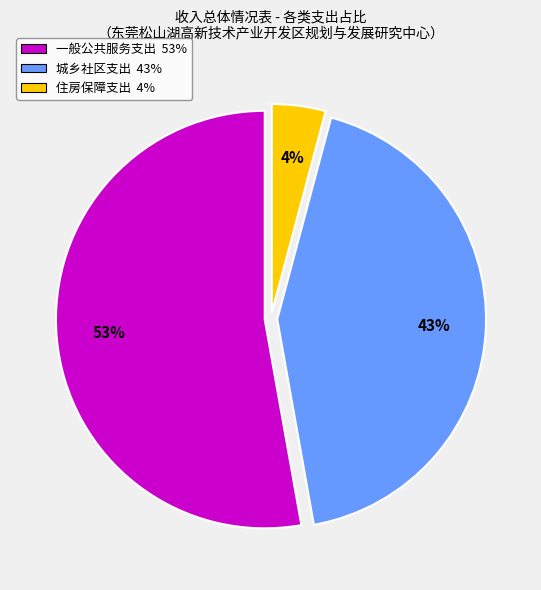

Count the number of slices in the pie.

3